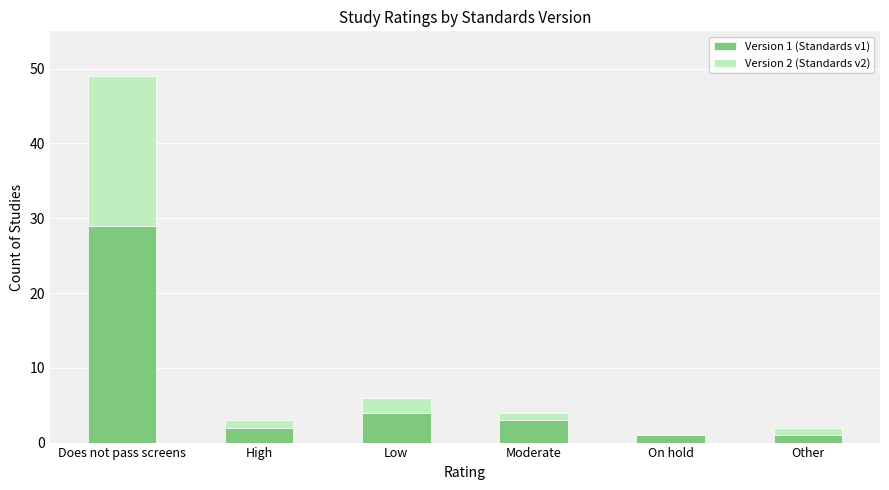

Is it true that Version 1 (Standards v1) equals 2 at High?

True